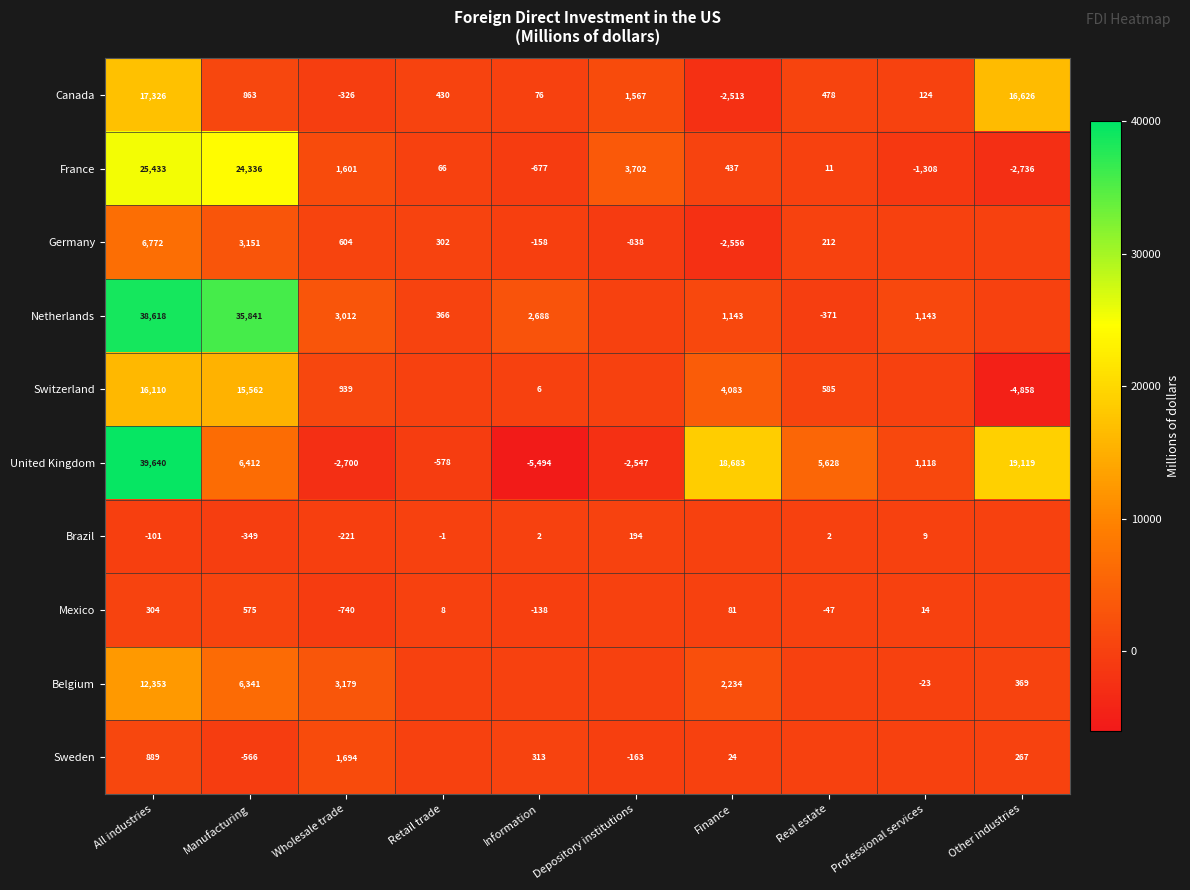

What is the total value across all series at Wholesale trade?

7042